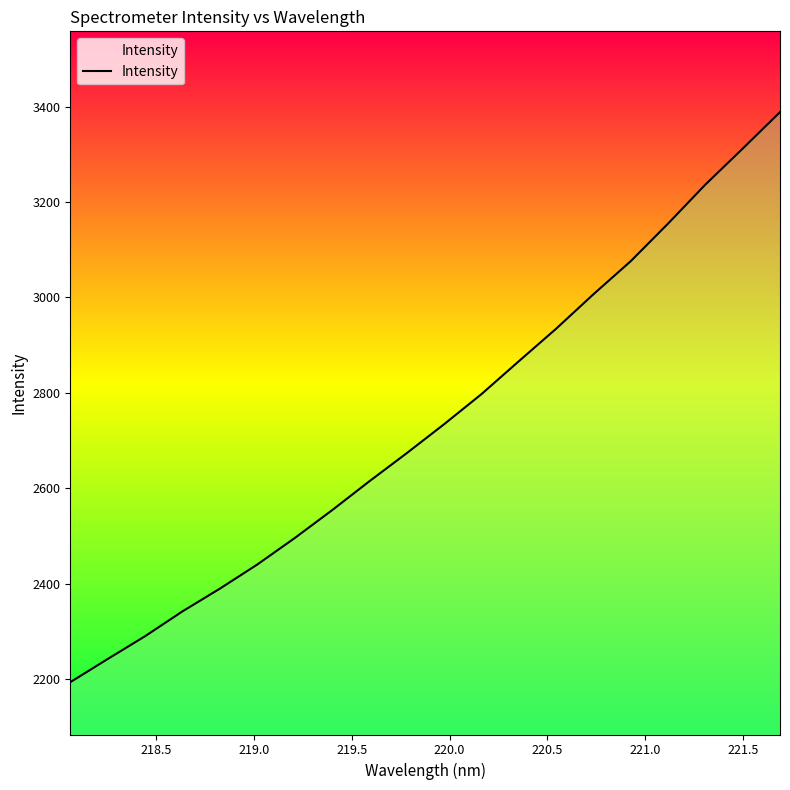

What is the greatest value displayed?

3388.4